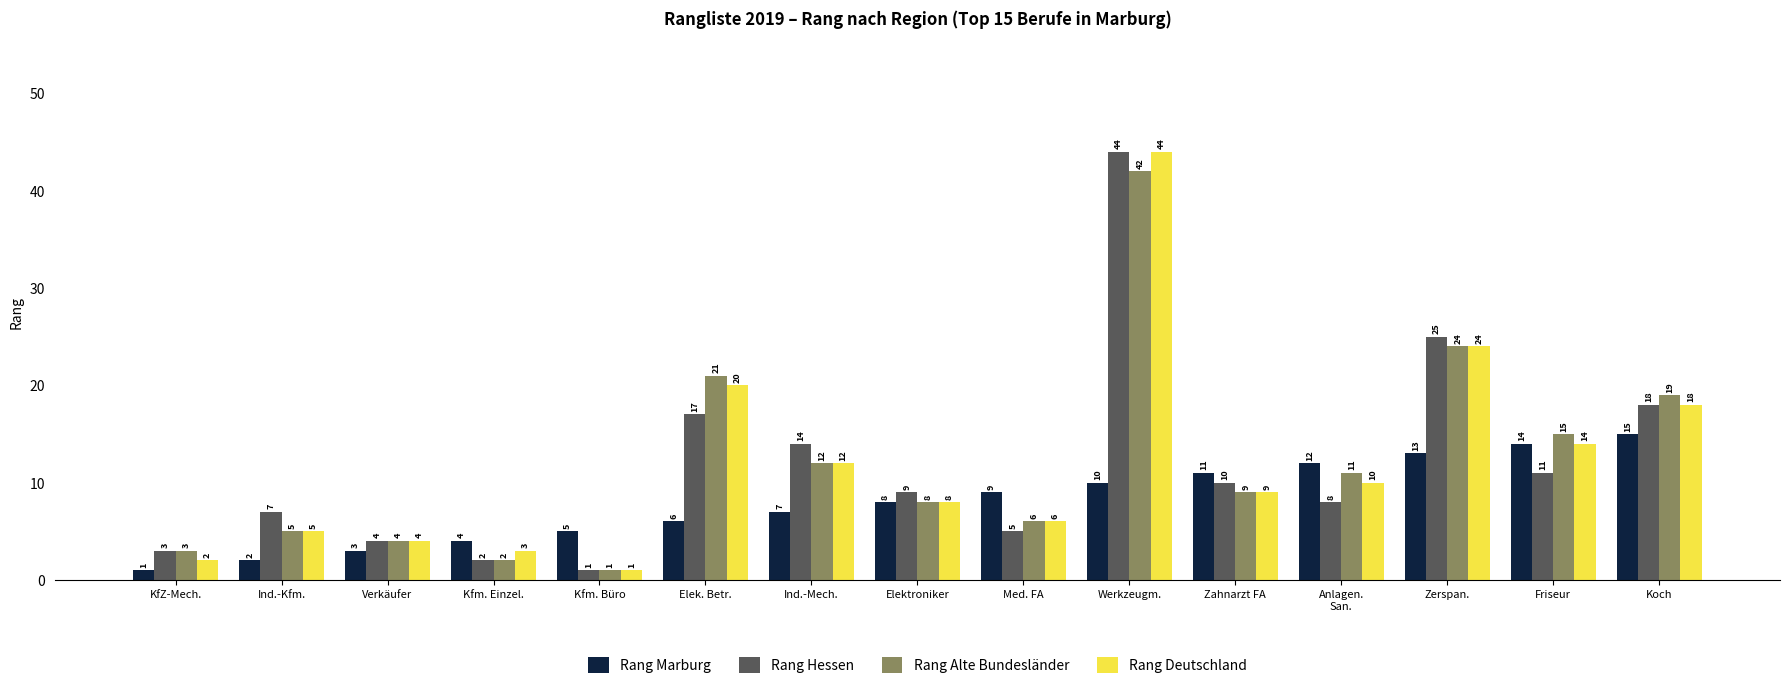

Which series has the largest total across all categories?

Rang Alte Bundesländer